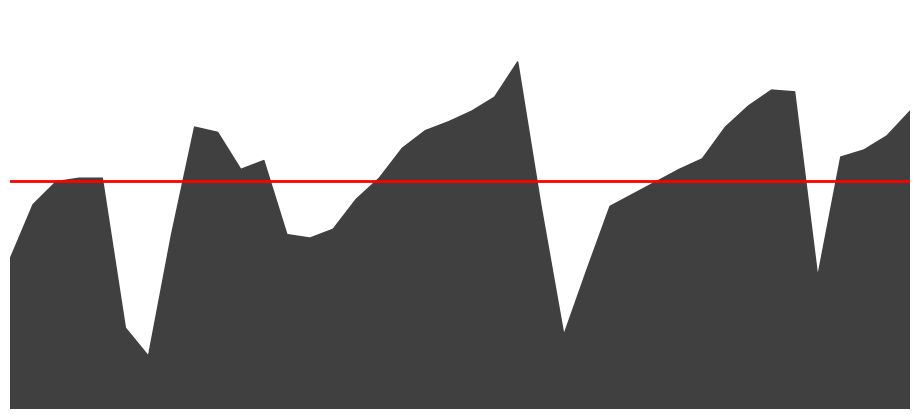

How many distinct data groups are displayed?

1